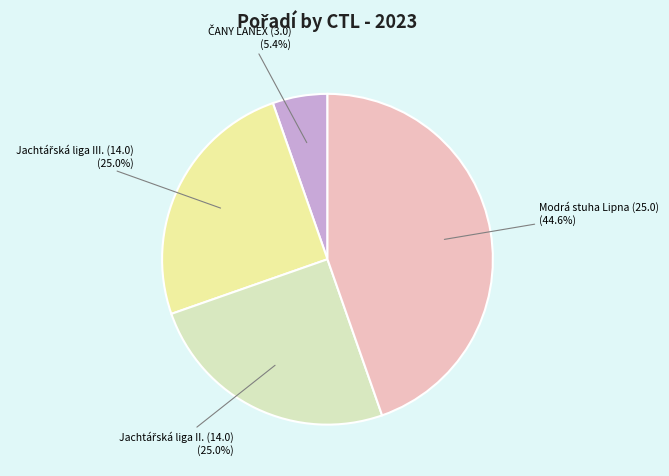

Does any single category account for the majority?

No